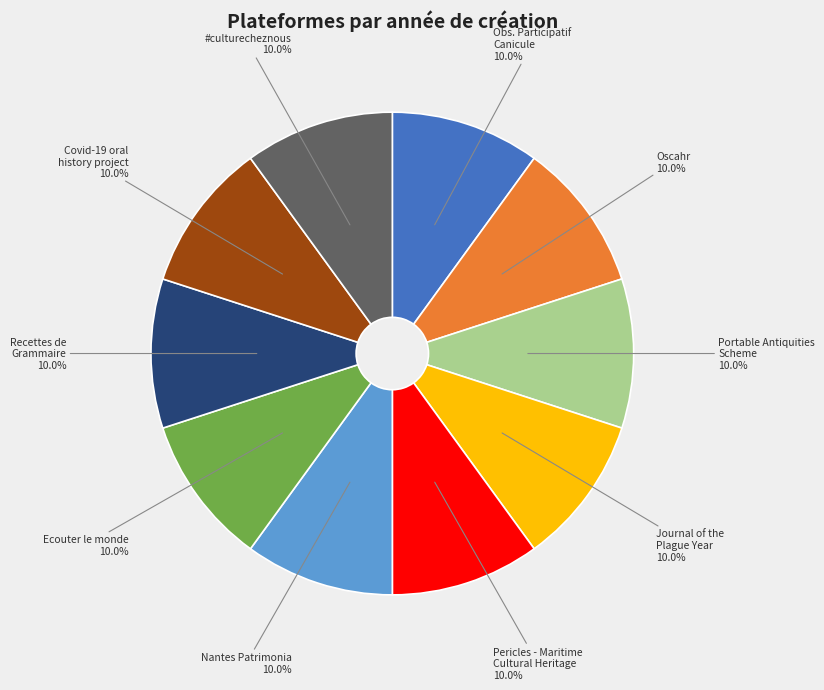

Does any single category account for the majority?

No